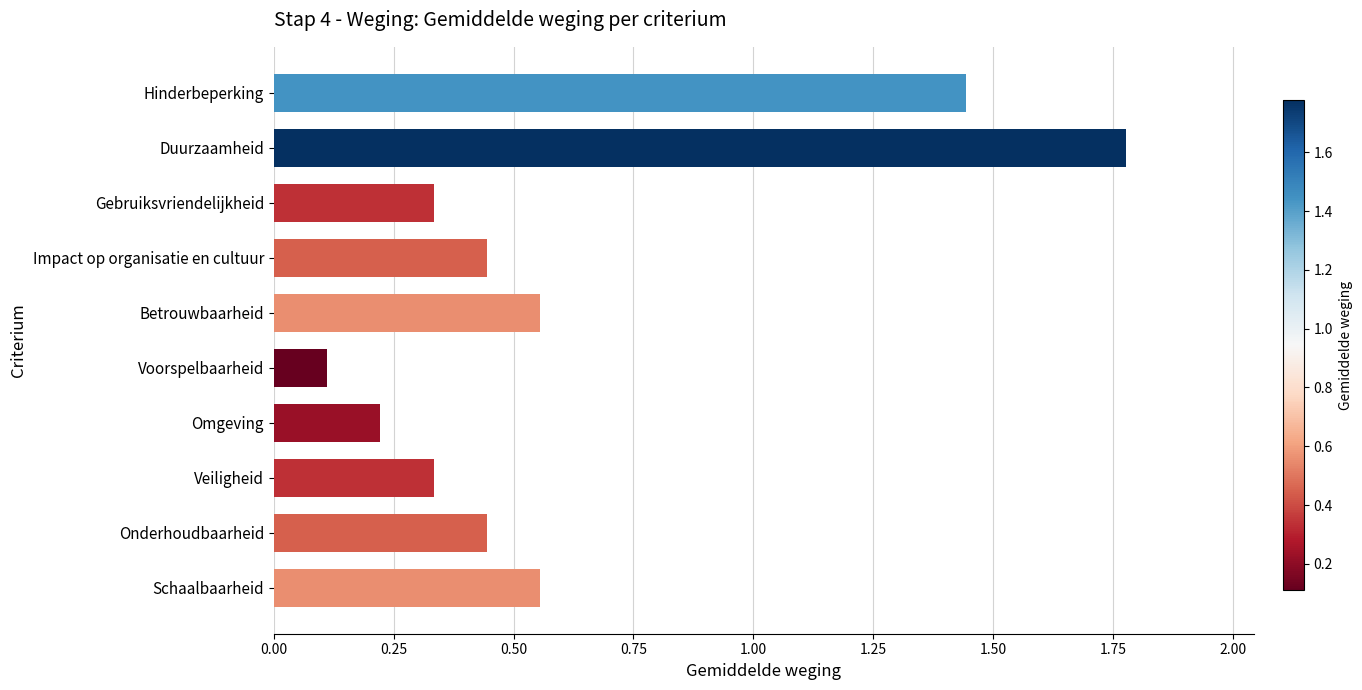

Which label corresponds to the largest value in the chart?

Duurzaamheid